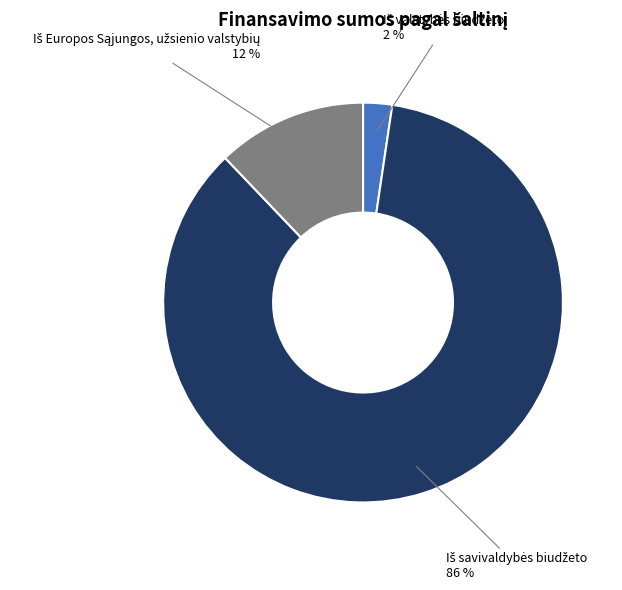

To the nearest percent, what is the average slice percentage?

33%